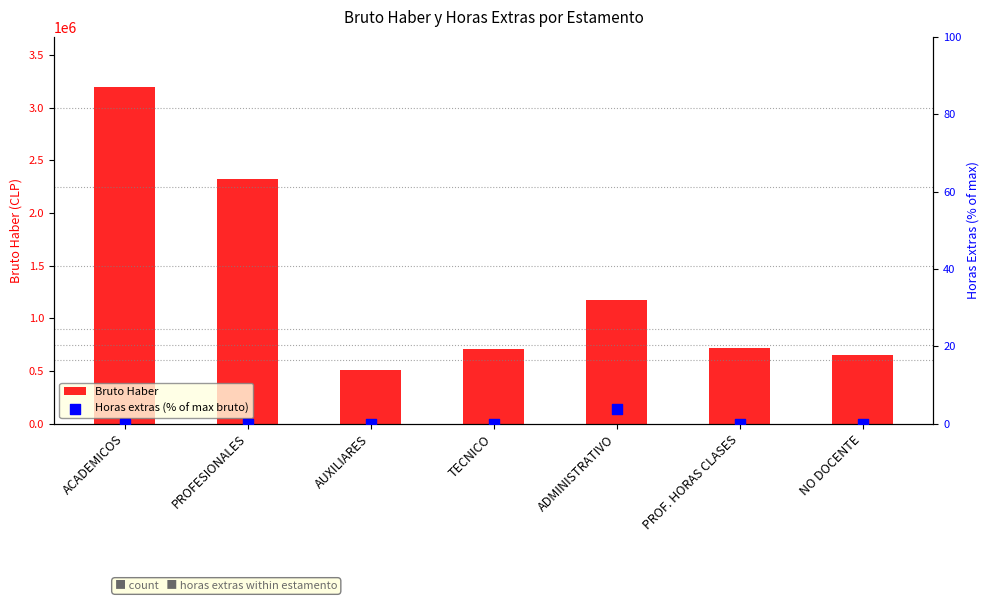

Is the value of Horas extras (% of max bruto) at AUXILIARES greater than the value of Bruto Haber at ADMINISTRATIVO?

No